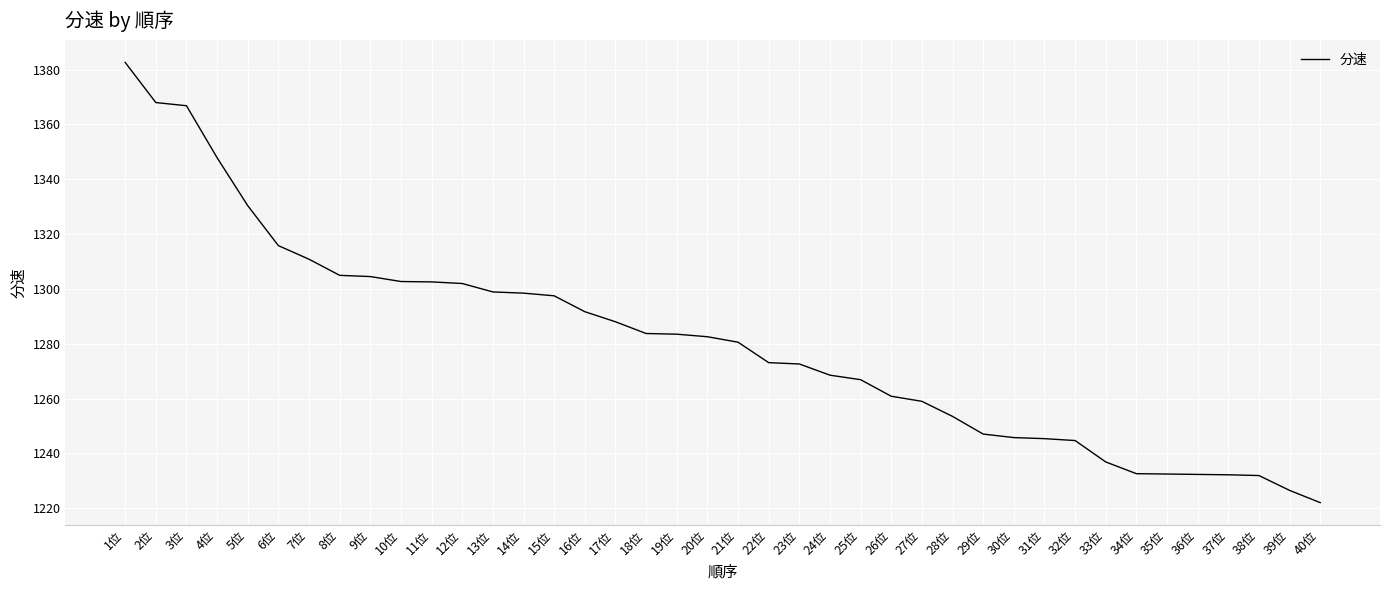

Count the number of data series in this chart.

1